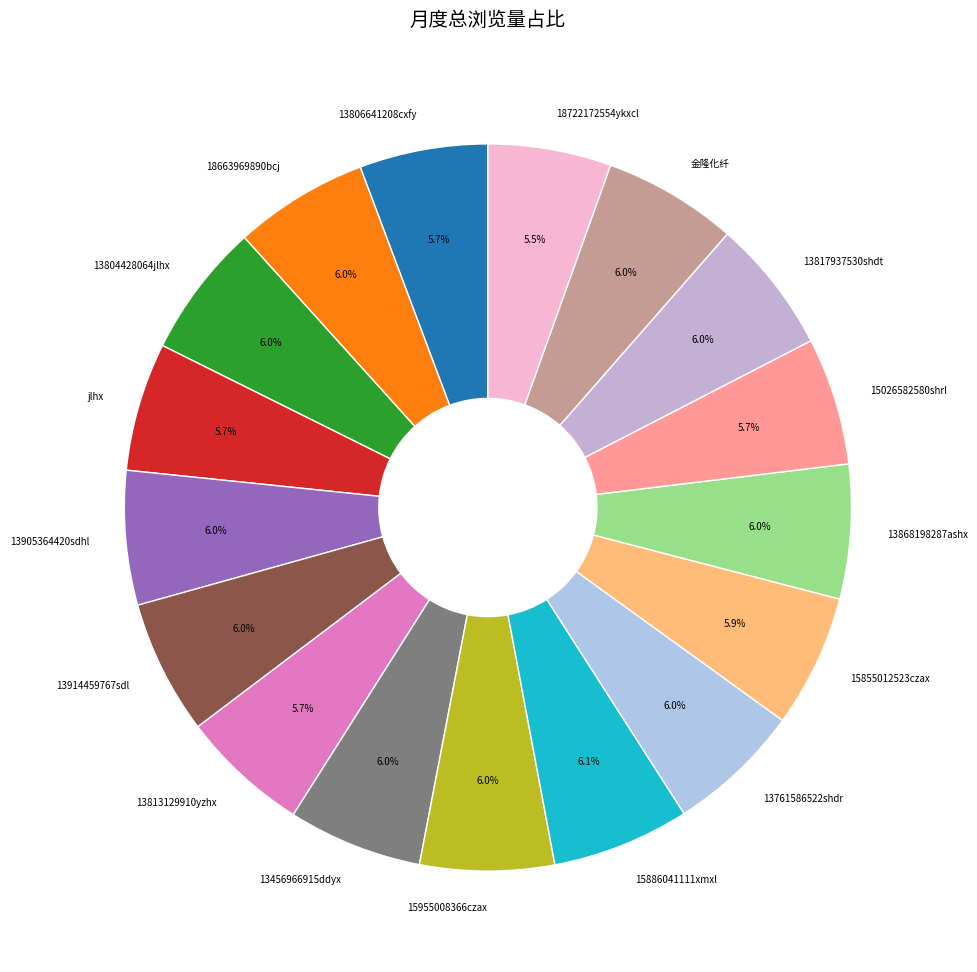

To the nearest percent, what is the difference between the largest and smallest slice percentages?

1%